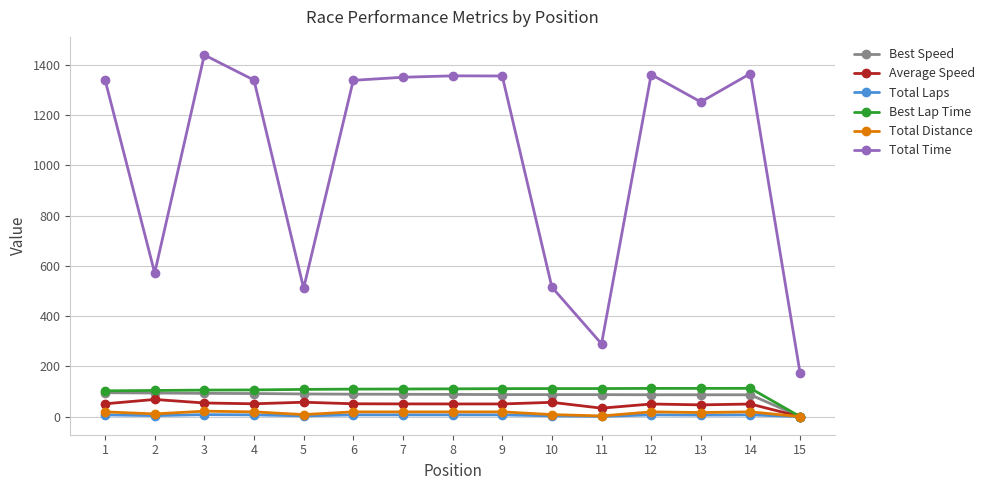

What is the value of the Best Lap Time point at the 10th from the left?

111.7